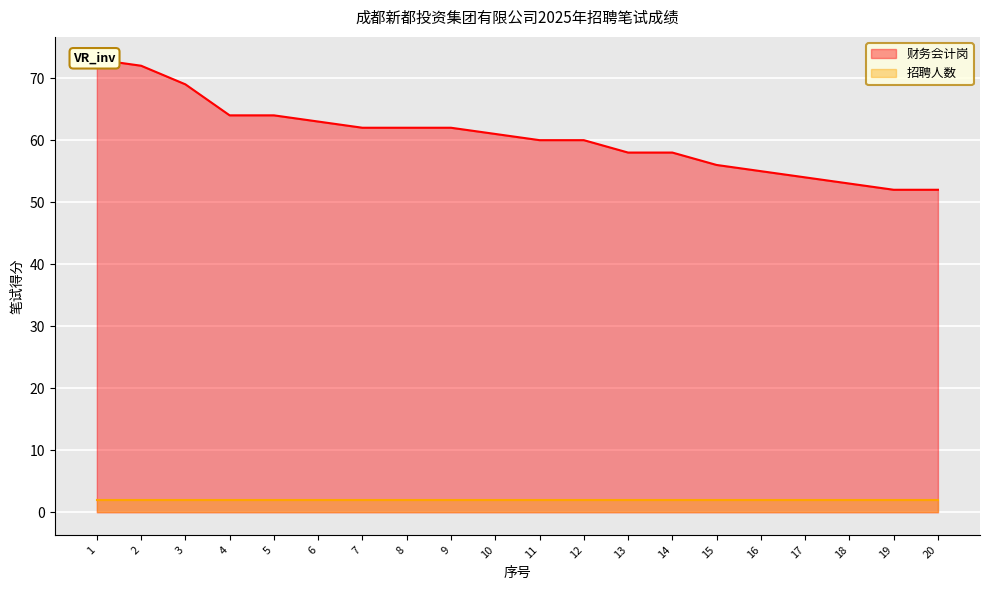

True or false: the data shows 31 at 13.

False